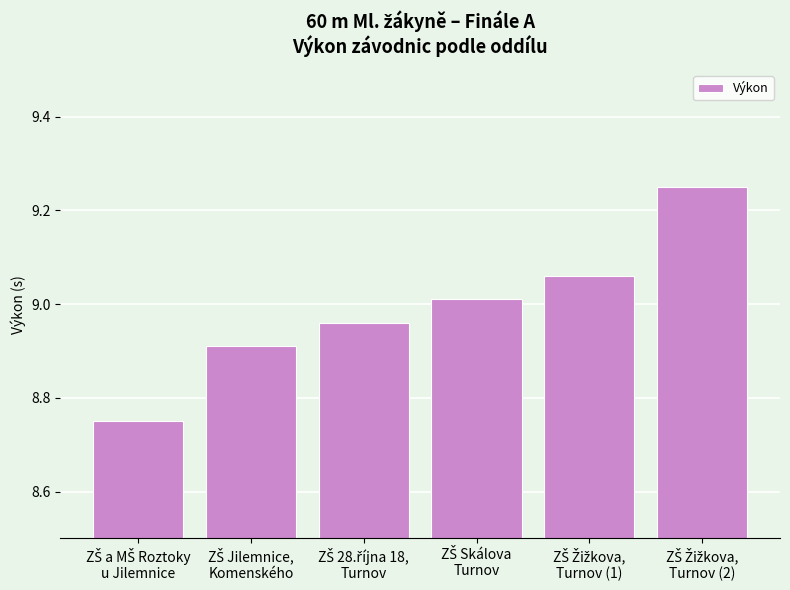

What is the difference between the maximum and minimum values?

0.5